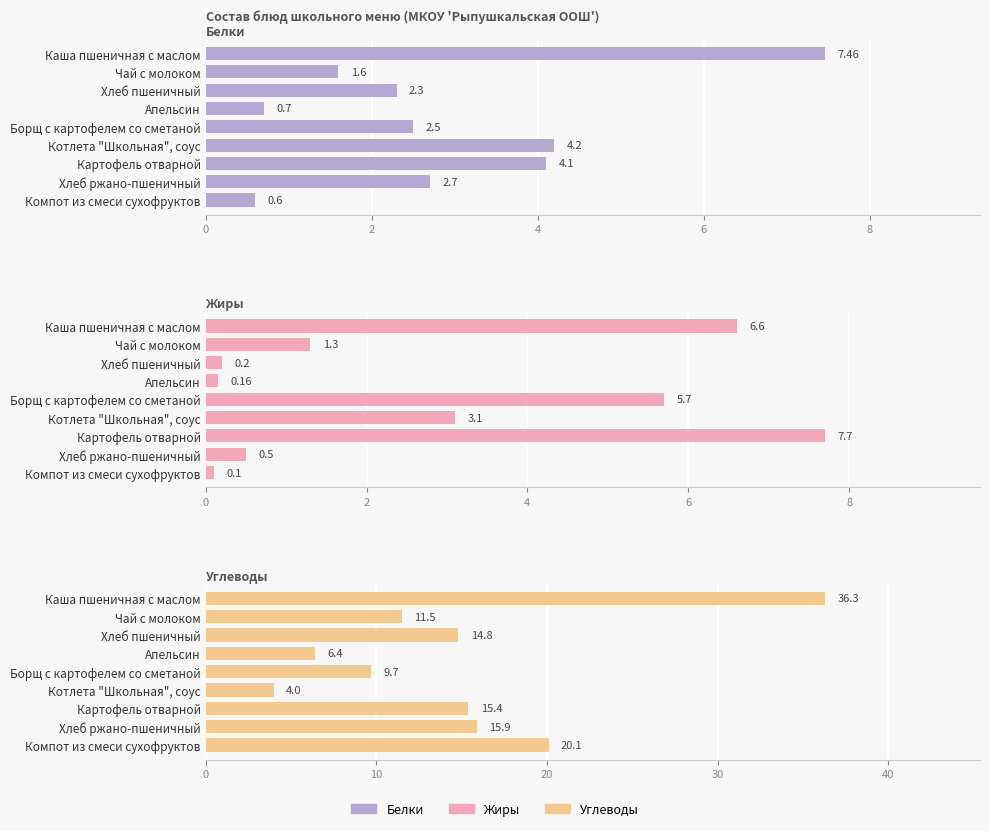

How many values in the Белки series are below 2?

3